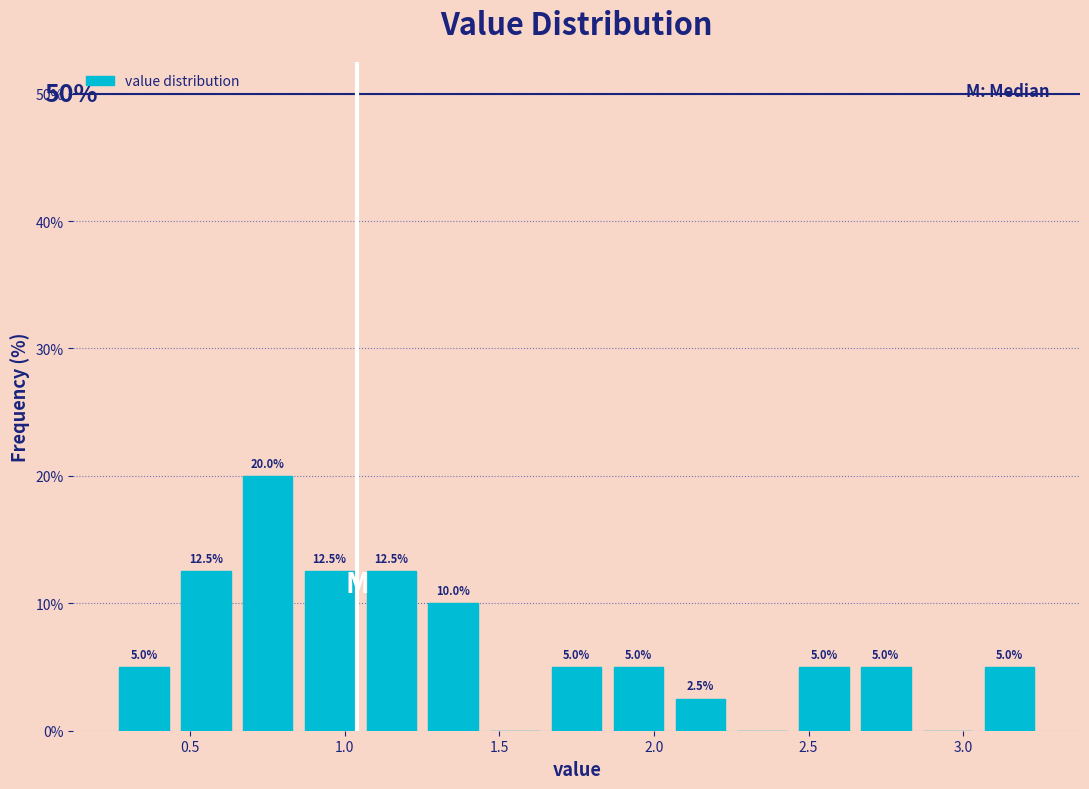

Over which range of the x-axis is the bar tallest?

0.65 to 0.85